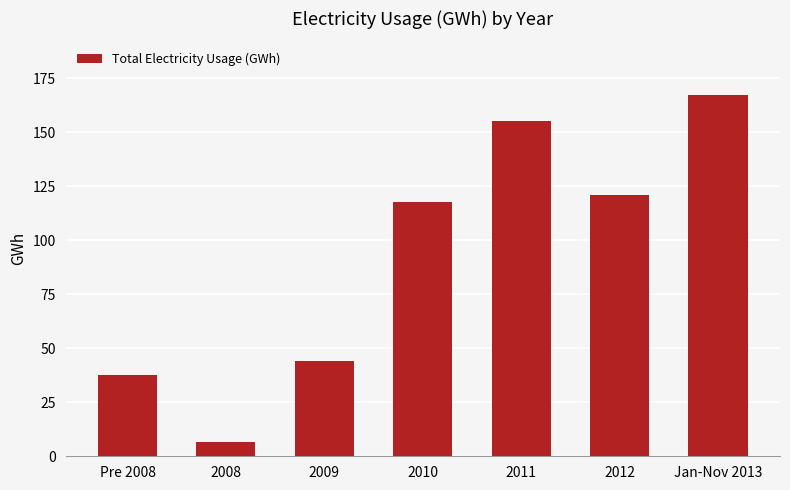

What is the smallest value displayed?

6.6